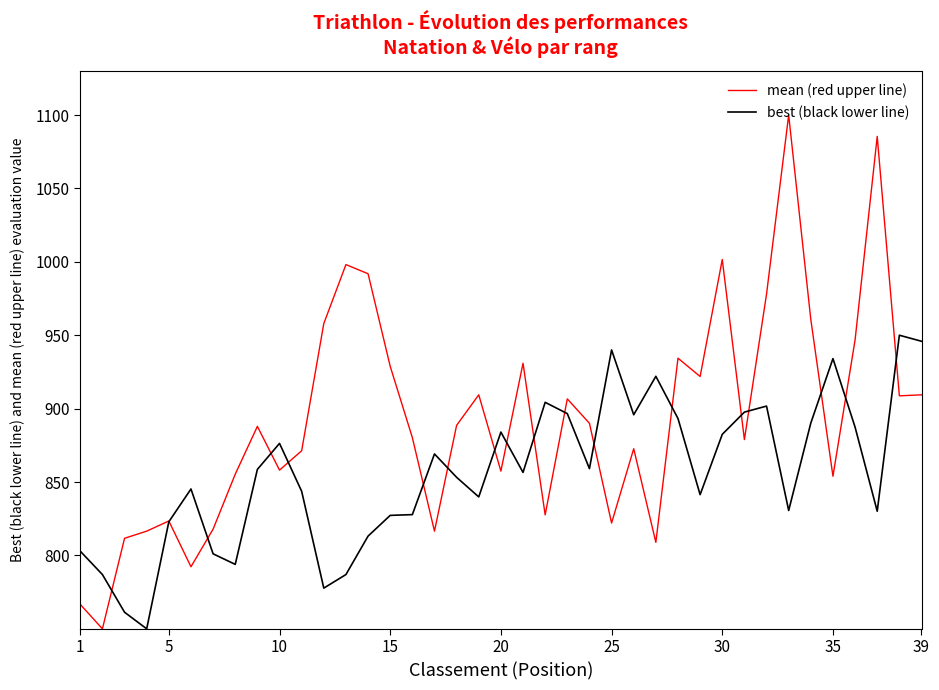

Which series has the largest range (max minus min)?

mean (red upper line)